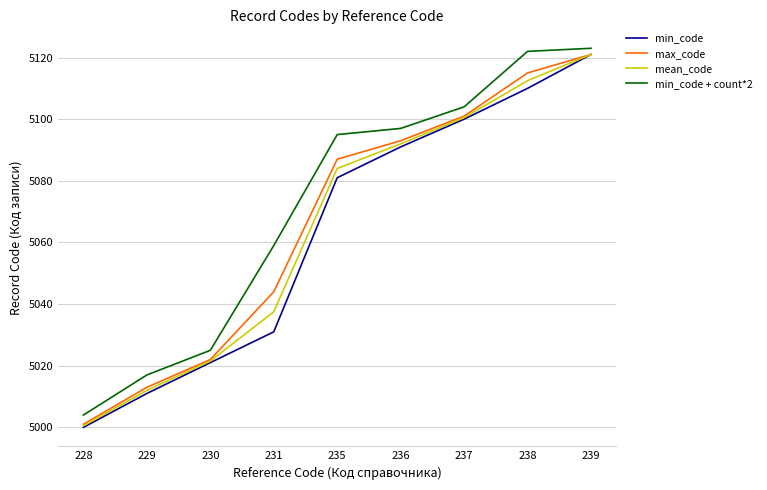

What is the difference between the highest and lowest values at 231?

28.0